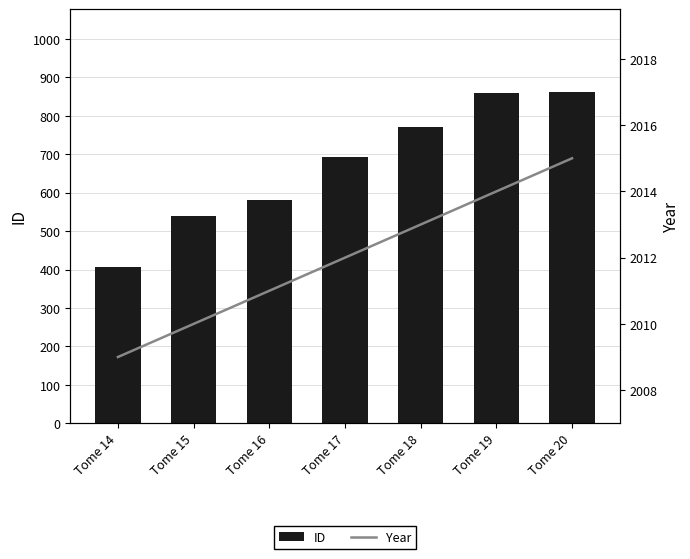

The ID series shows 634 at Tome 14. True or false?

False